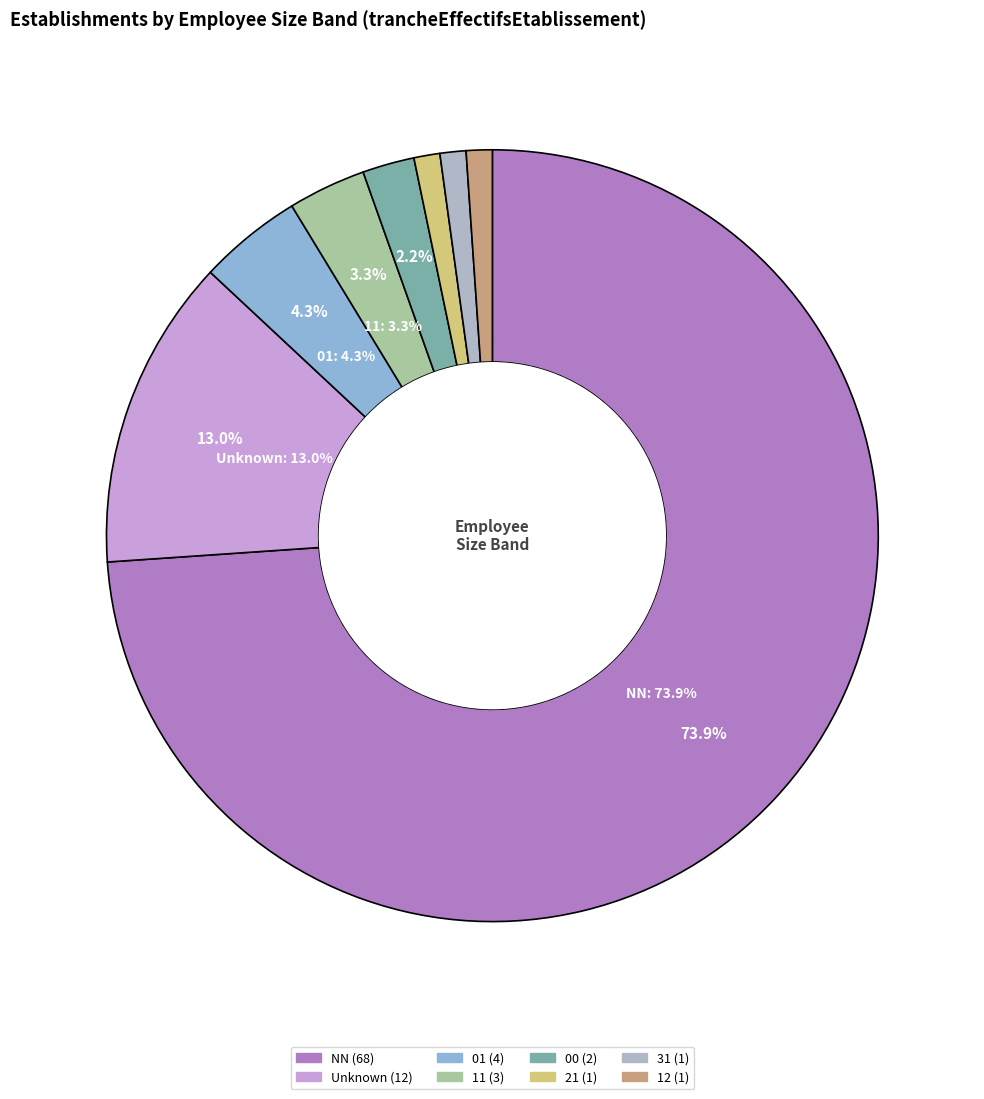

What is the change in value from  to 01?

-8